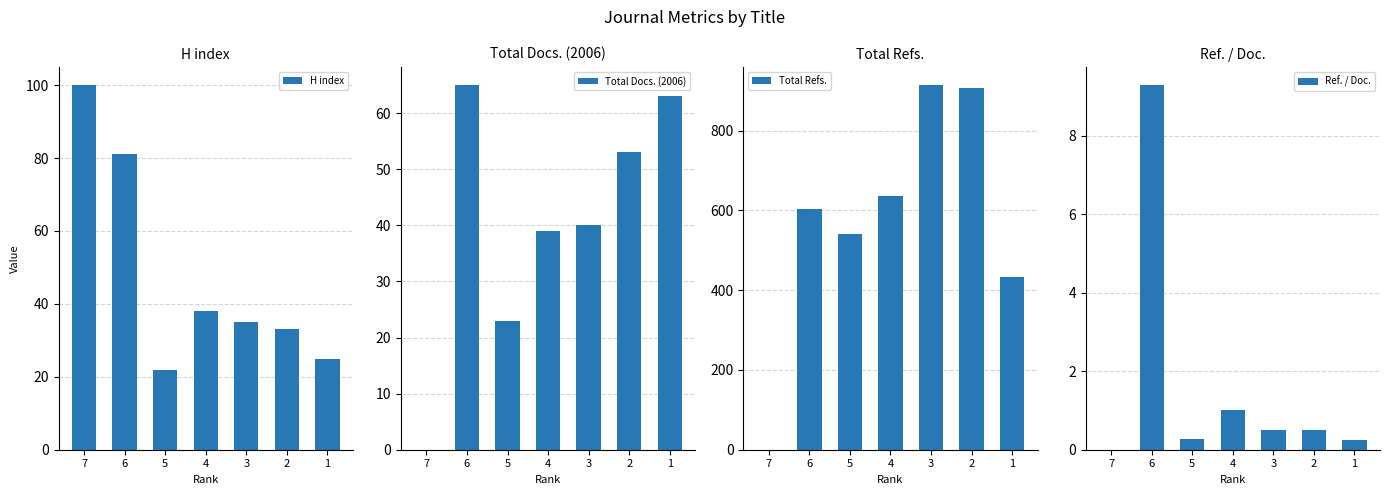

Are the bars grouped side by side (vs. stacked)?

Yes